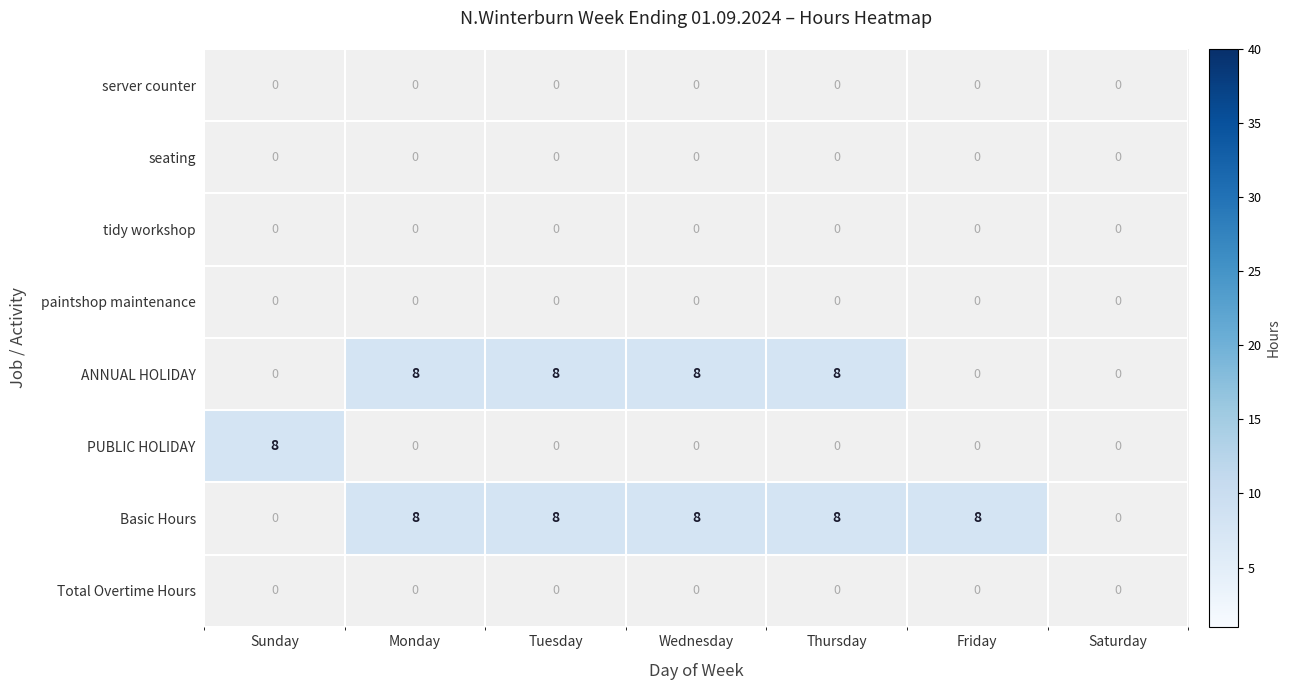

The seating series shows 0 at Tuesday. True or false?

True